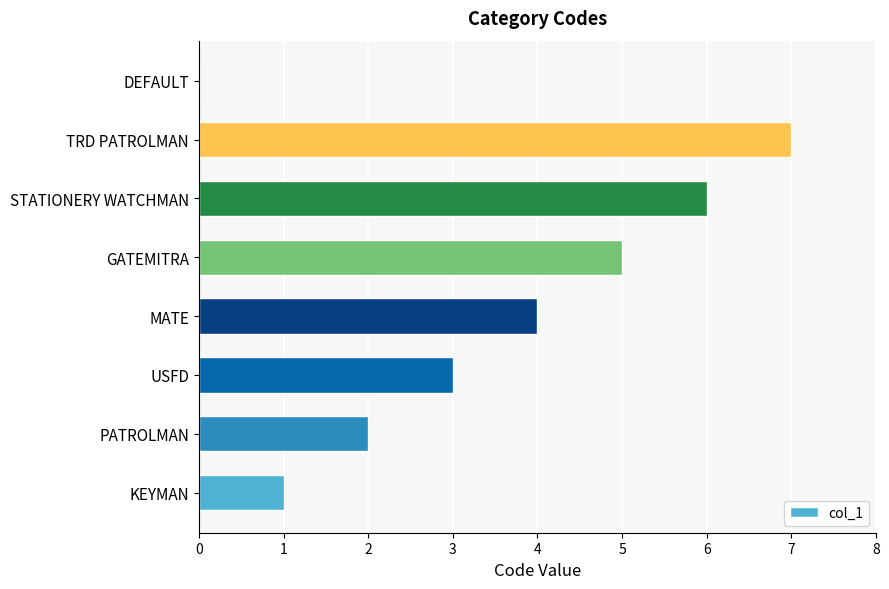

Approximately how many times larger is the value at MATE compared to USFD?

1.3